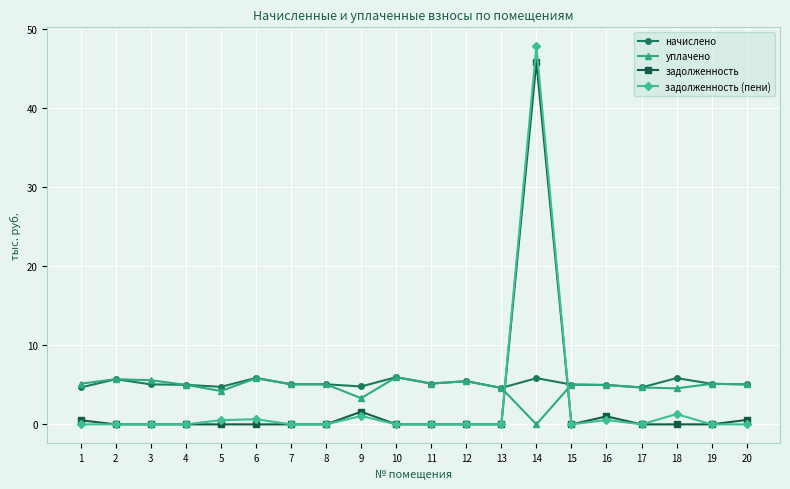

Which series has the widest spread of values?

задолженность (пени)